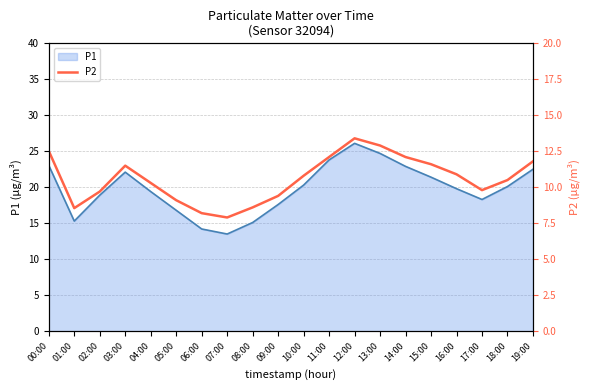

True or false: the data has more than 1 interior local peaks.

True